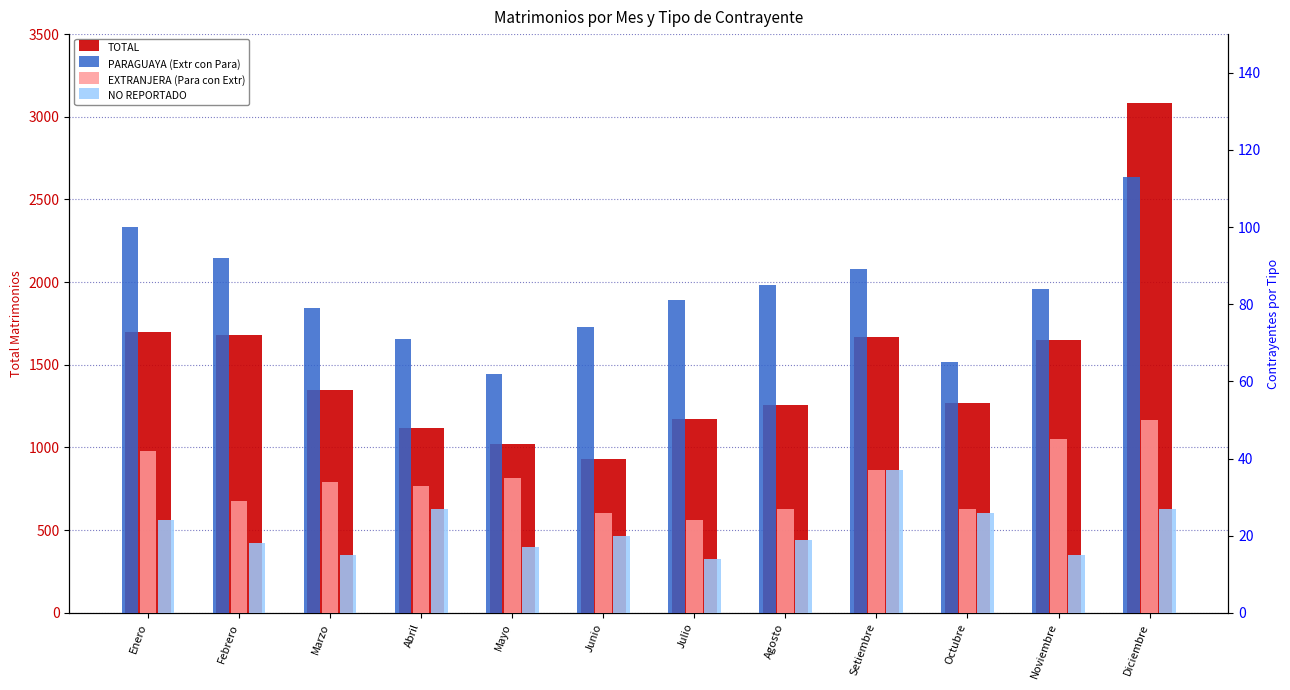

True or false: NO REPORTADO has a value of 24 at Noviembre.

False